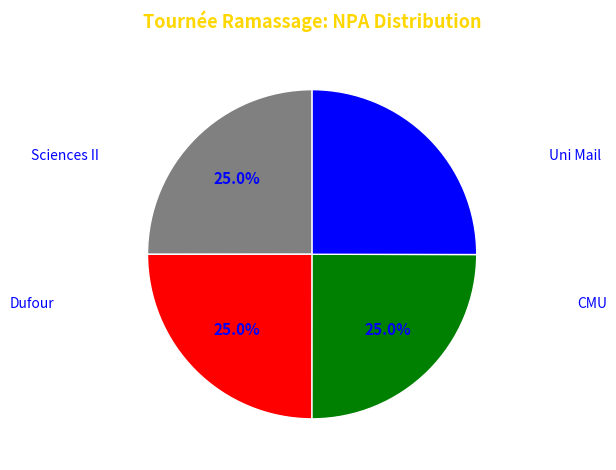

Does any single category account for the majority?

No